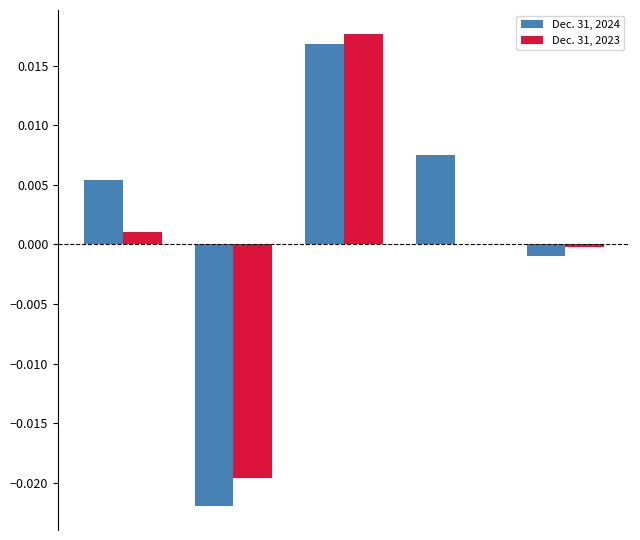

How many groups of bars are there?

5